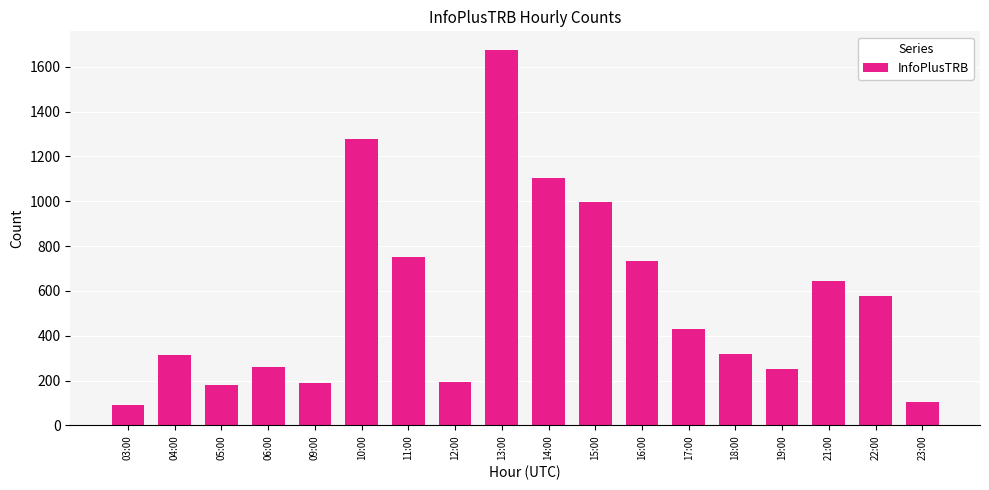

At which category does the chart reach its peak across all series?

13:00